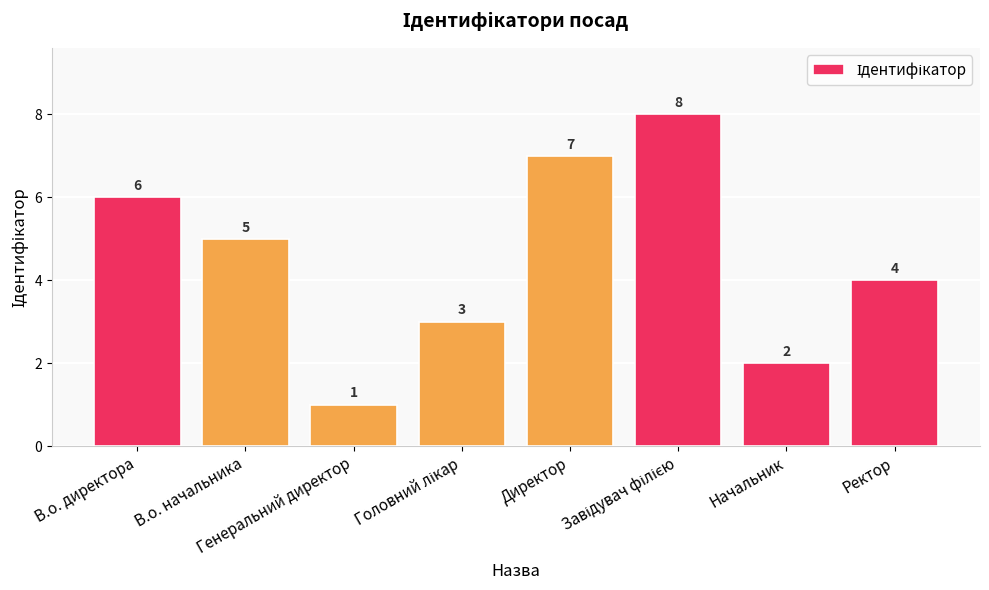

What is the difference between the maximum and second lowest values?

6